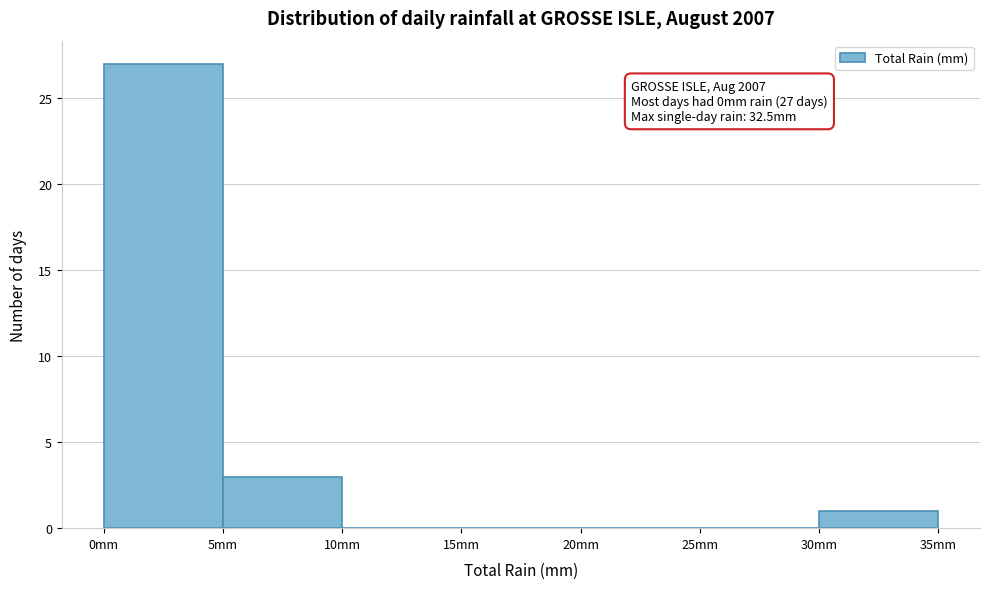

Which range on the x-axis has the tallest bar?

0 to 5